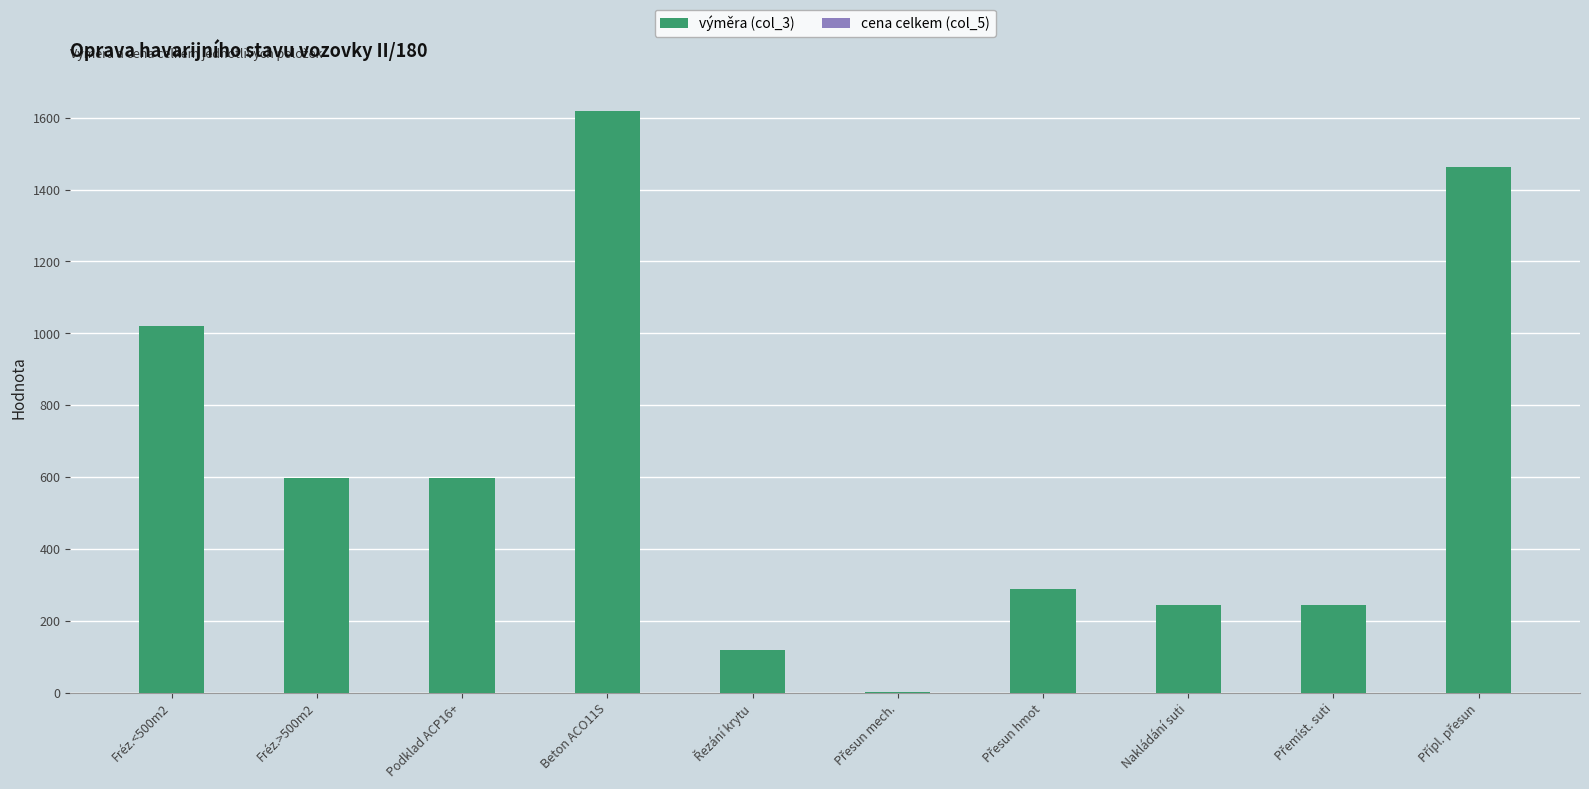

At which category does the chart reach its peak across all series?

Beton ACO11S